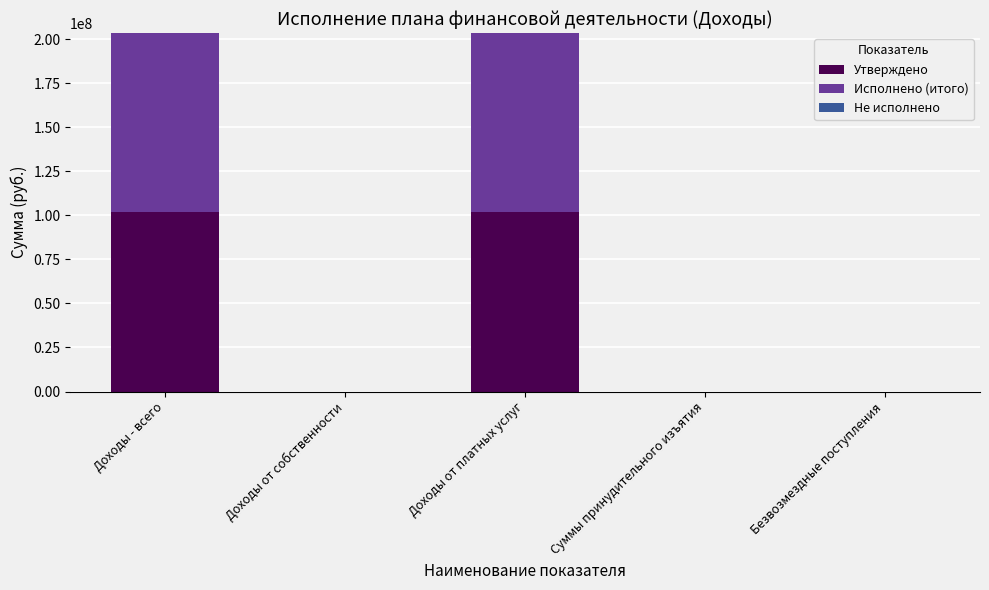

What is the total value across all series at Доходы - всего?

203488425.5